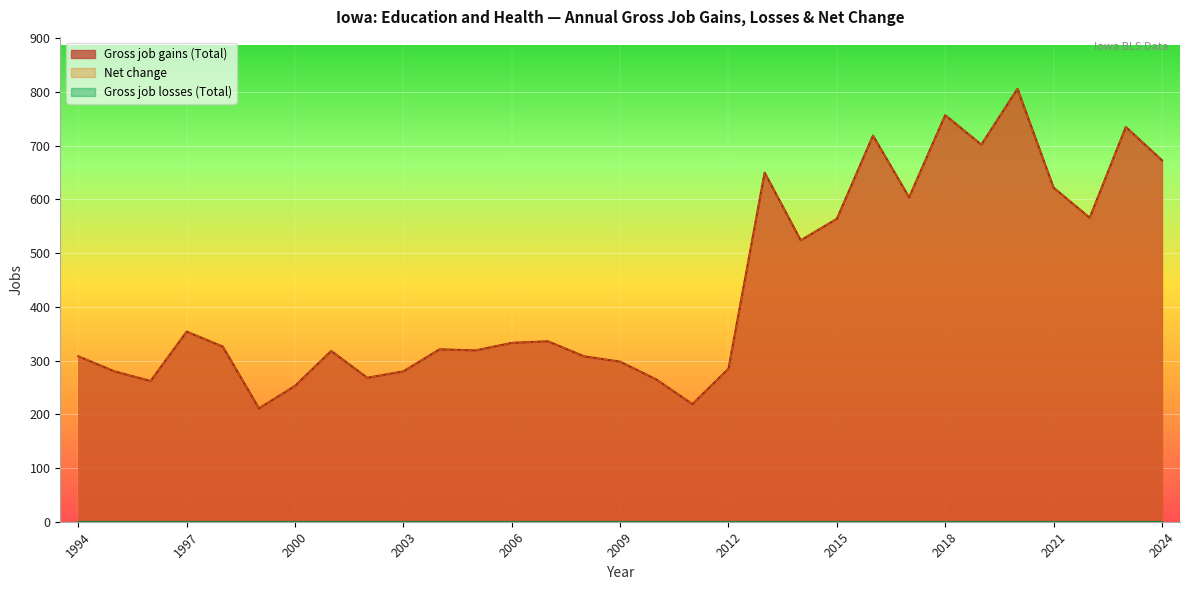

List the labels in order of Net change value, smallest first.

1999, 2011, 2000, 1996, 2010, 2002, 1995, 2003, 2012, 2009, 1994, 2008, 2001, 2005, 2004, 1998, 2006, 2007, 1997, 2014, 2015, 2022, 2017, 2021, 2013, 2024, 2019, 2016, 2023, 2018, 2020